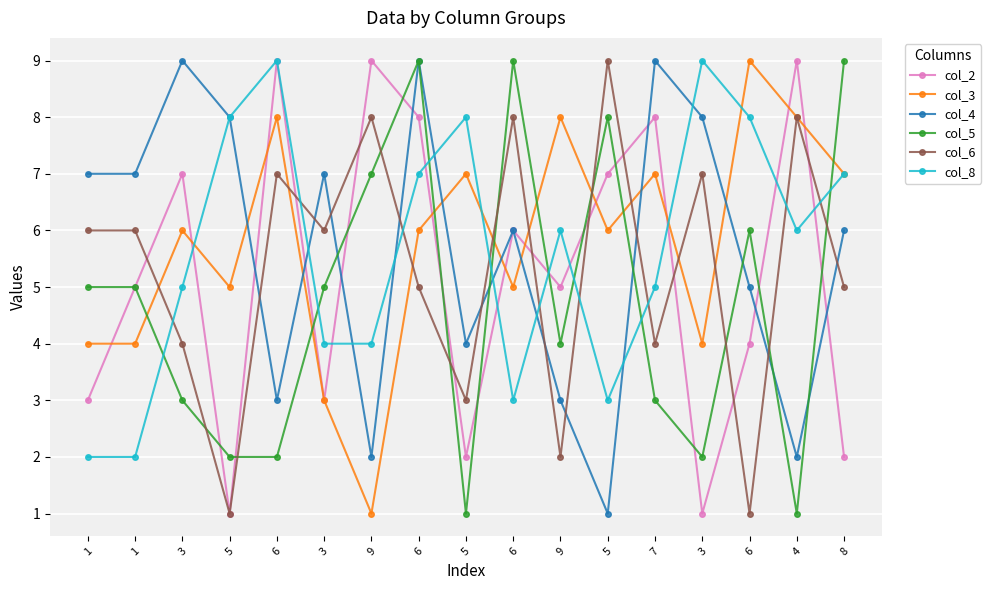

What is the difference between the maximum and minimum values in the col_3 series?

8